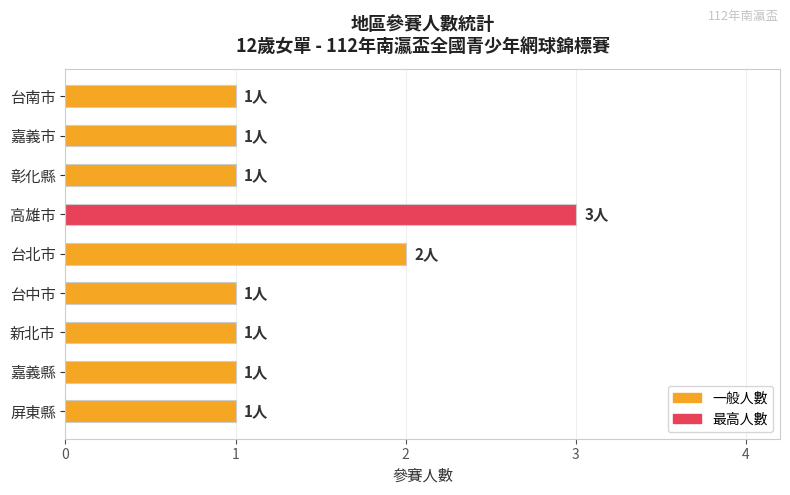

Approximately how many times larger is the value at 屏東縣 compared to 高雄市?

0.3